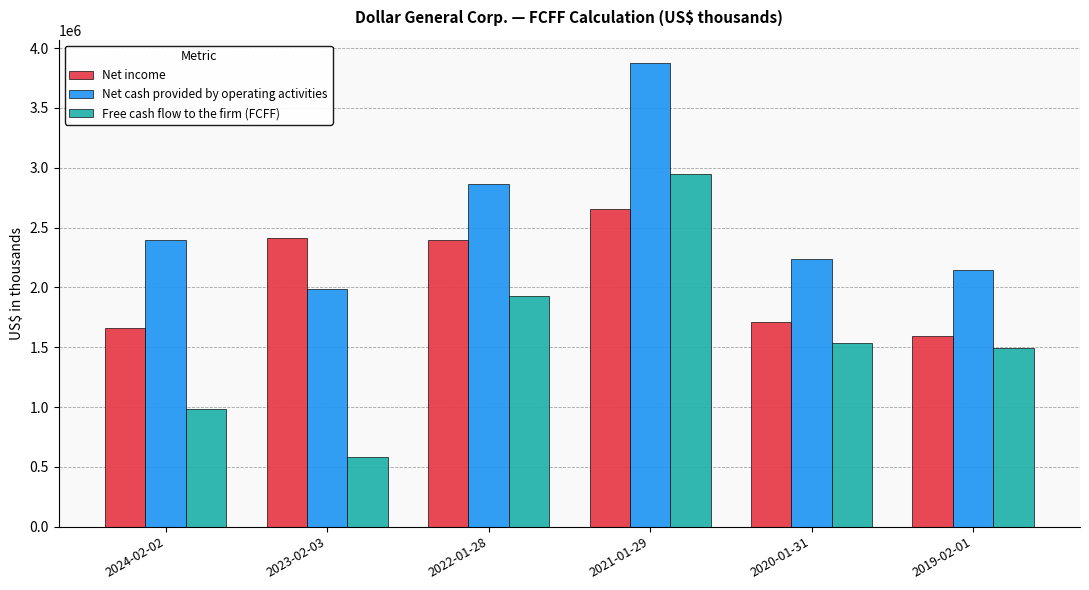

The Net income series shows 3383131 at 2022-01-28. True or false?

False